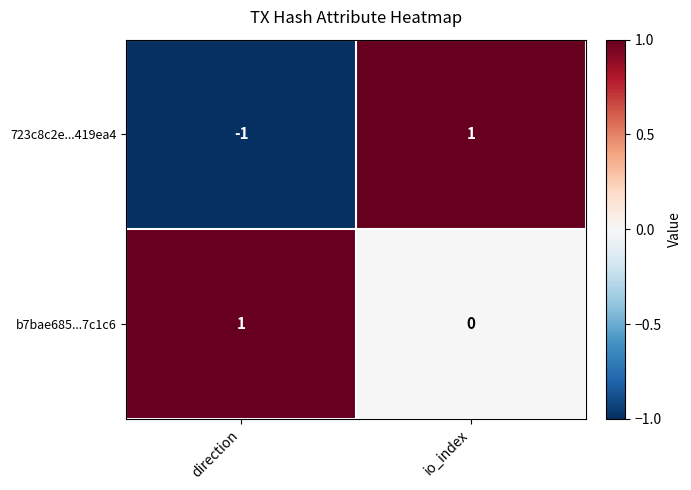

How many positive values does the b7bae685...7c1c6 series have?

1